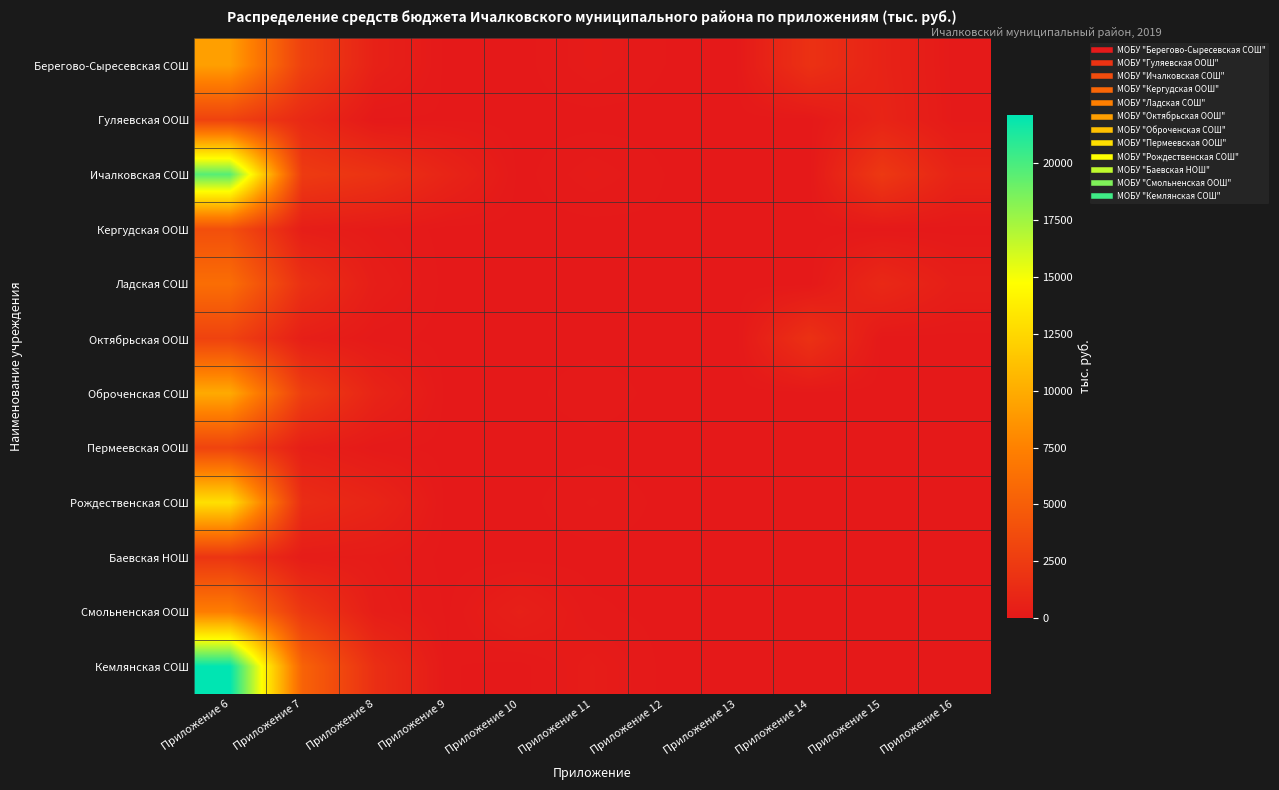

Rank the series by their maximum value, from lowest to highest.

Баевская НОШ, Октябрьская ООШ, Гуляевская ООШ, Пермеевская ООШ, Кергудская ООШ, Ладская СОШ, Смольненская ООШ, Берегово-Сыресевская СОШ, Оброченская СОШ, Рождественская СОШ, Ичалковская СОШ, Кемлянская СОШ